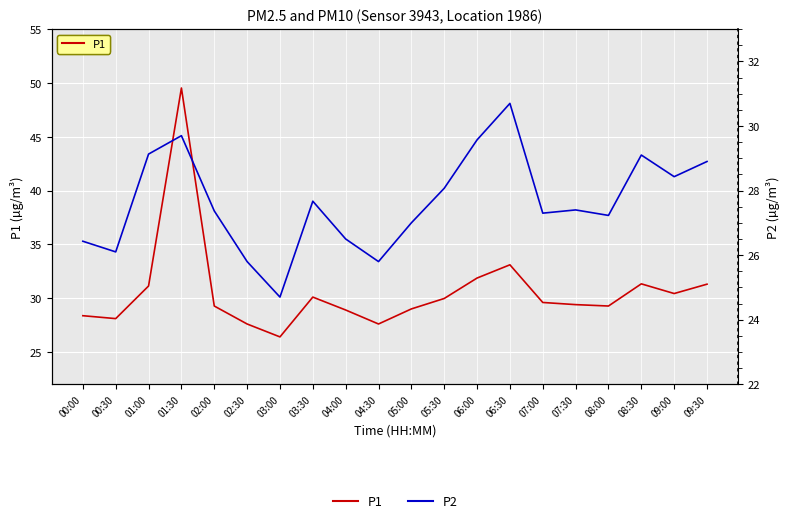

What is the difference between the P2 values at 06:30 and 08:30?

1.6